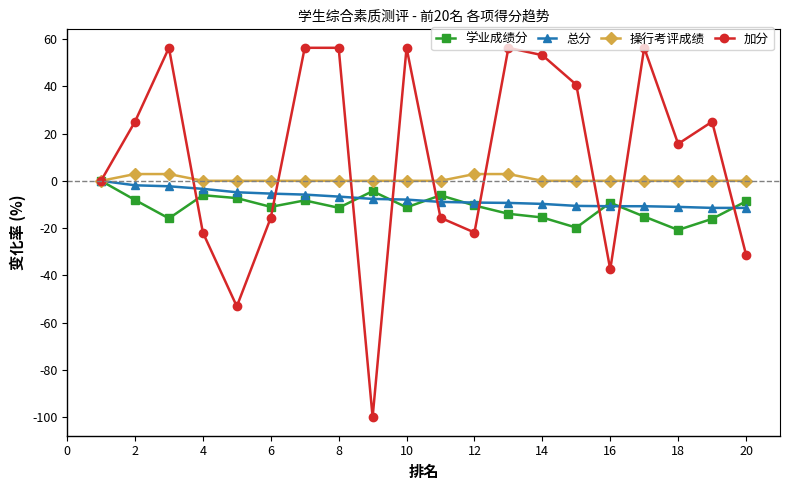

What is the sum of all 加分 values?

200.0